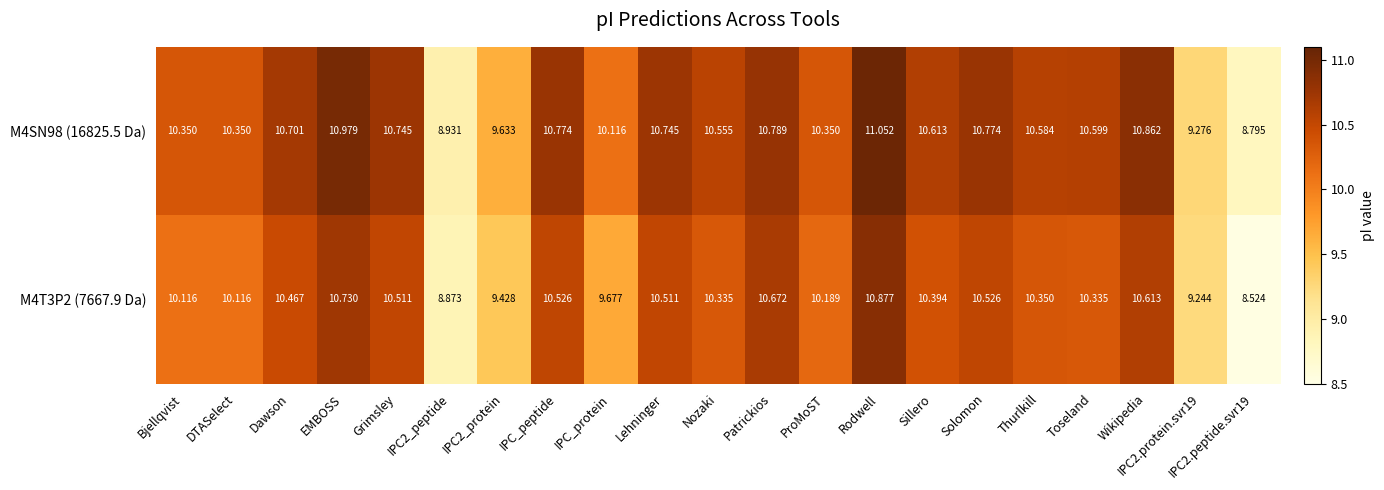

Which category has the highest value in the M4SN98 (16825.5 Da) series?

Rodwell